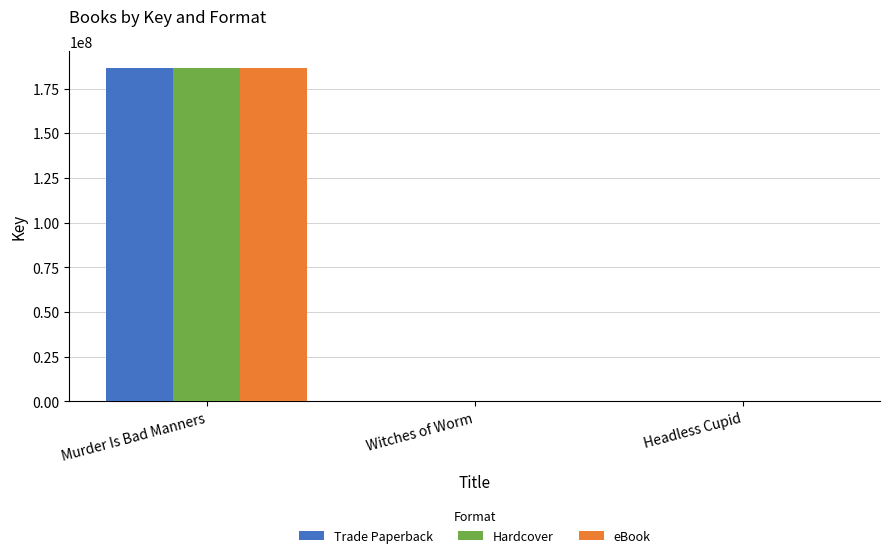

Is it true that Trade Paperback equals 186491381 at Murder Is Bad Manners?

True